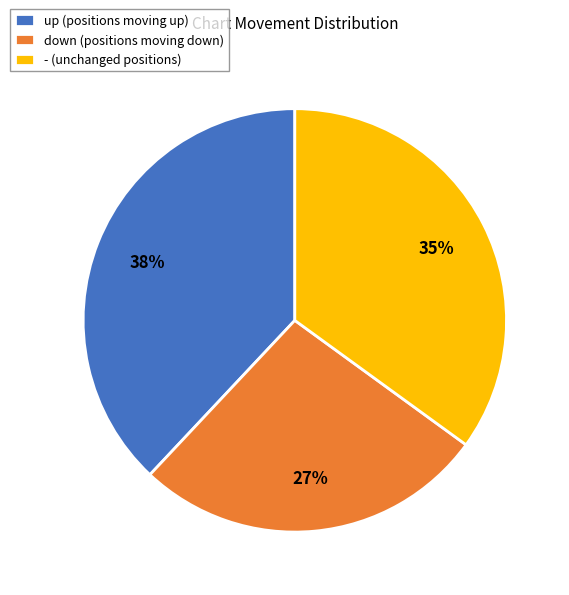

What percentage is the up slice, to the nearest percent?

38%